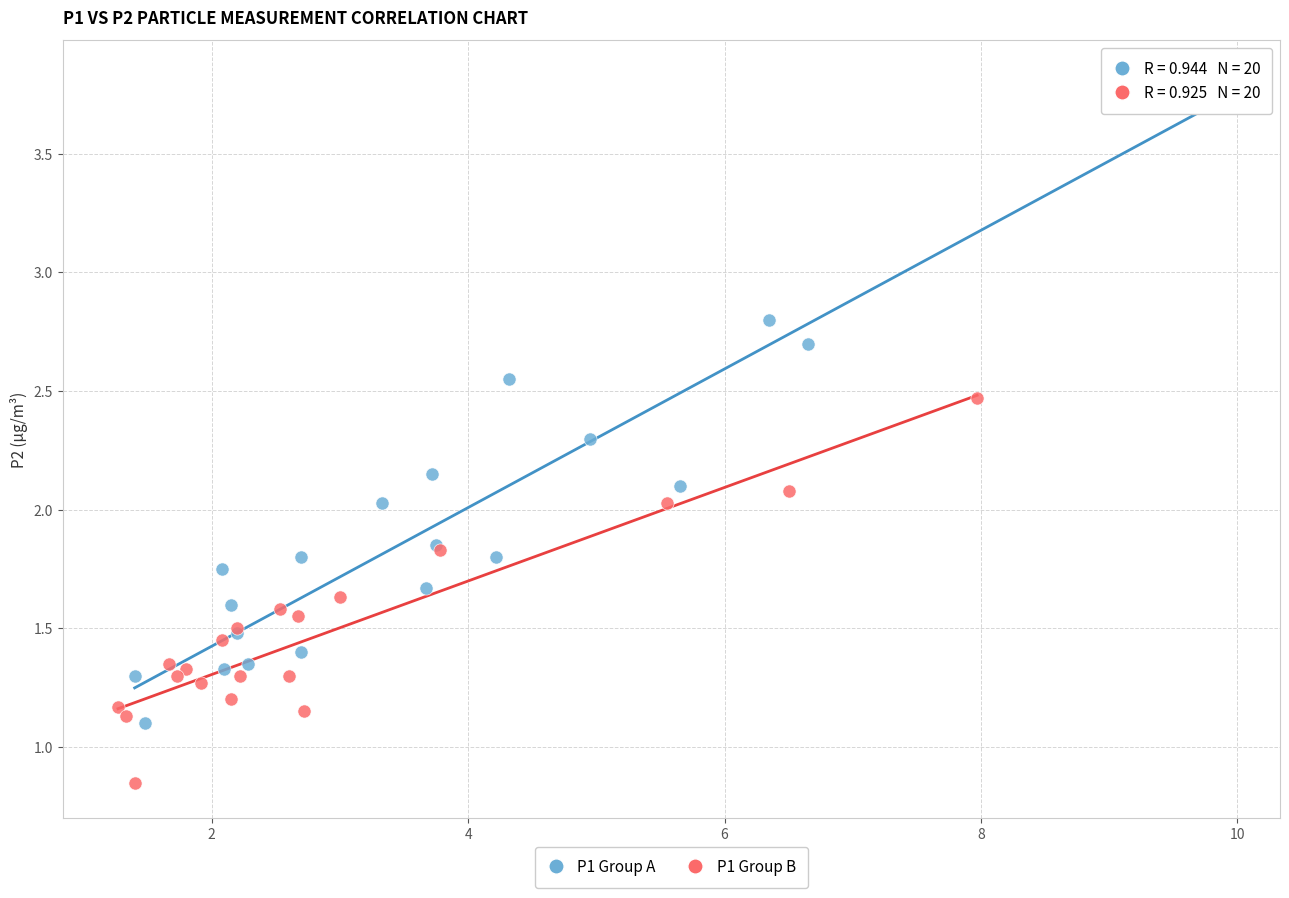

What are all the series names shown in the legend?

P1 Group A, P1 Group B